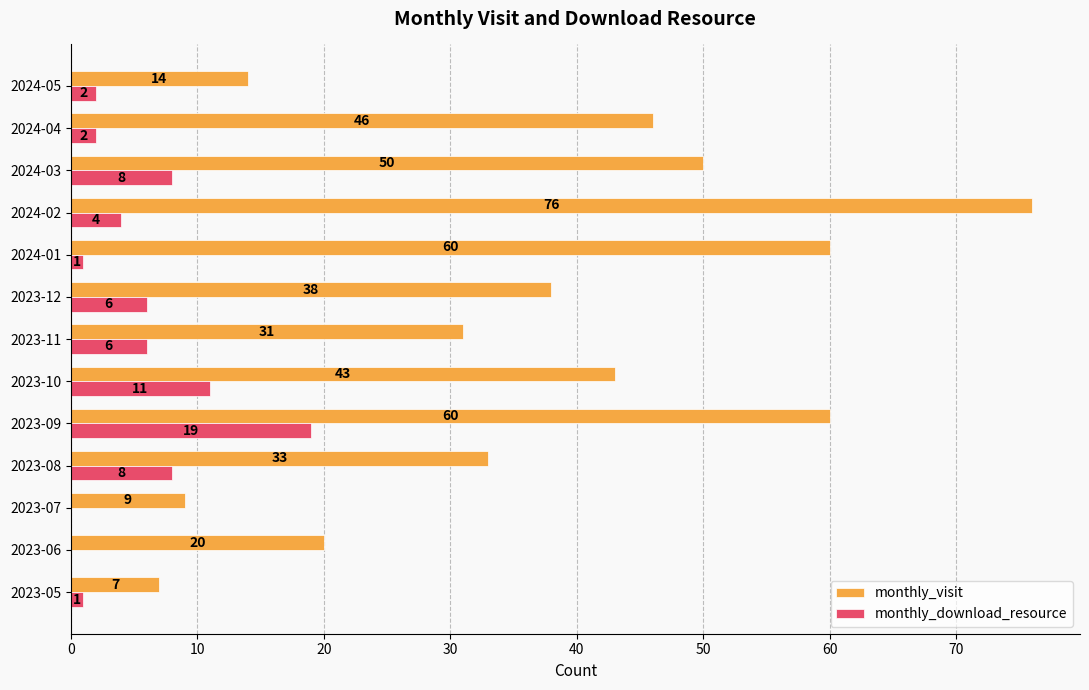

Count the number of categories in the chart.

13